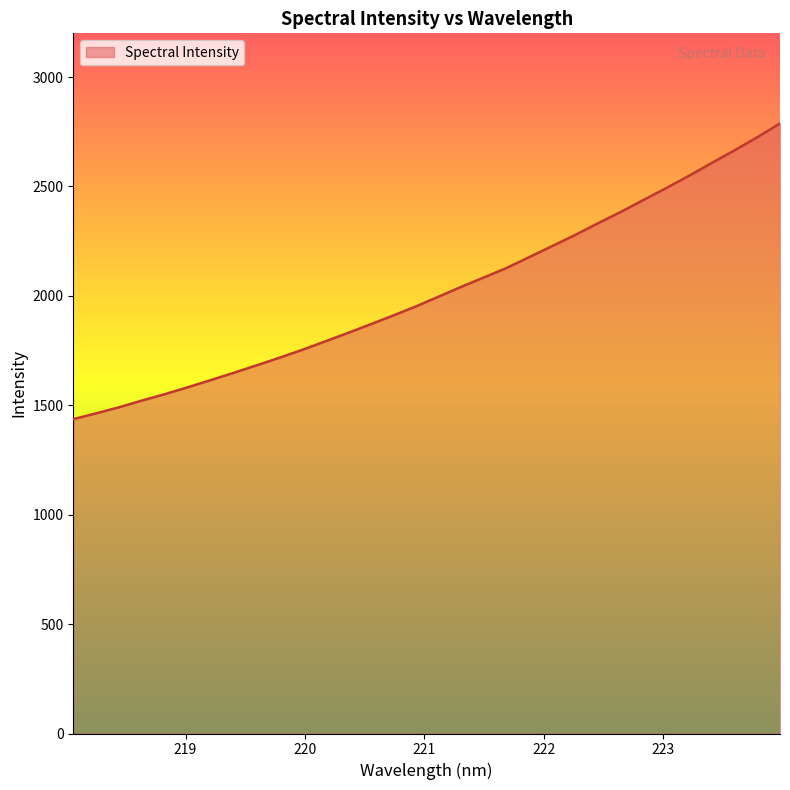

What is the smallest value displayed?

1436.6